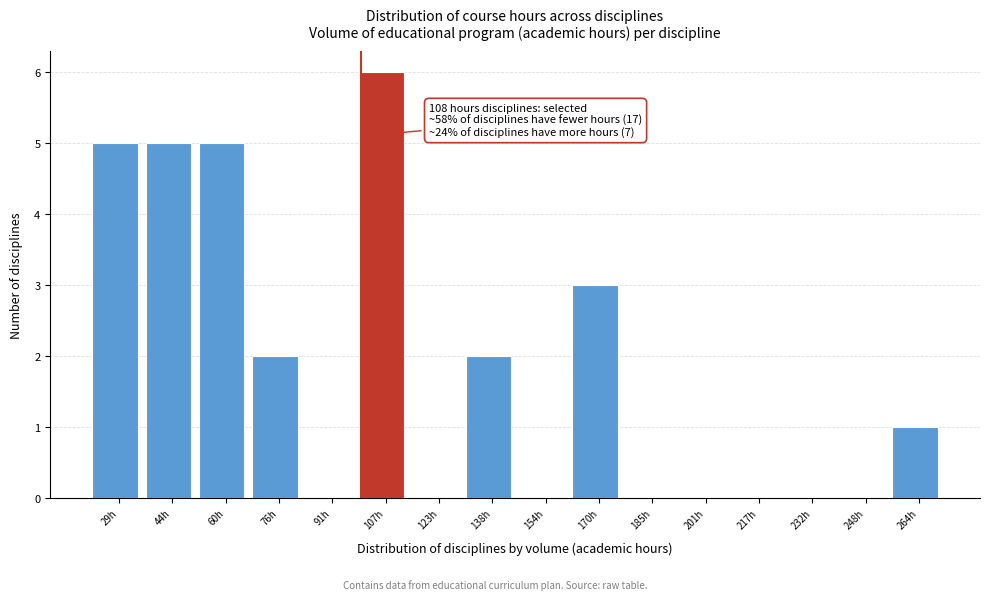

Reading left to right, extract all data points from this chart.

29h=5	44h=5	60h=5	76h=2	91h=0	107h=6	123h=0	138h=2	154h=0	170h=3	185h=0	201h=0	217h=0	232h=0	248h=0	264h=1